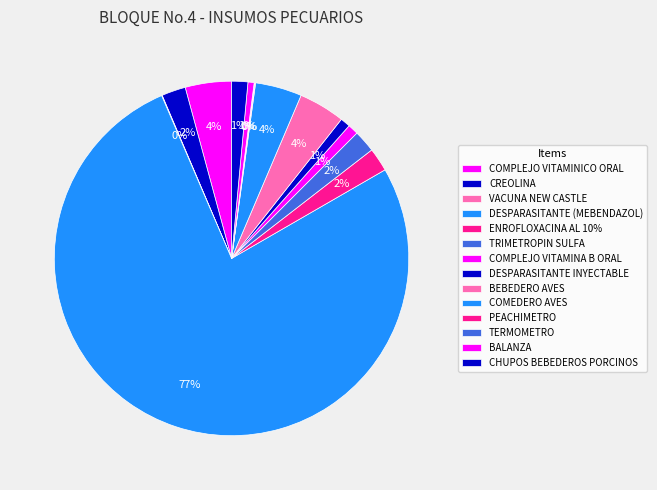

Which category has the biggest portion of the pie?

DESPARASITANTE (MEBENDAZOL)